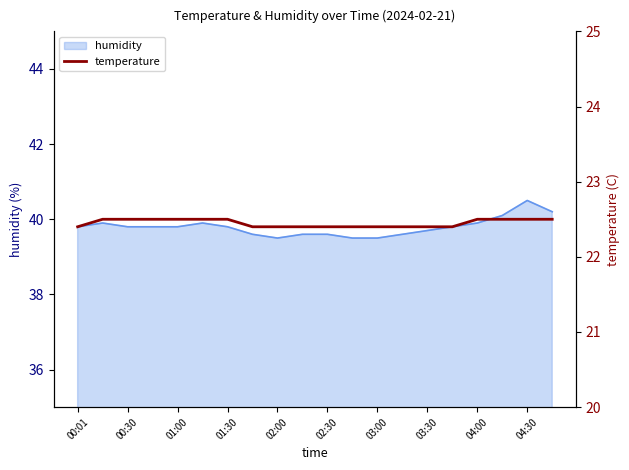

The value of humidity at 04:30 is 8.7. True or false?

False